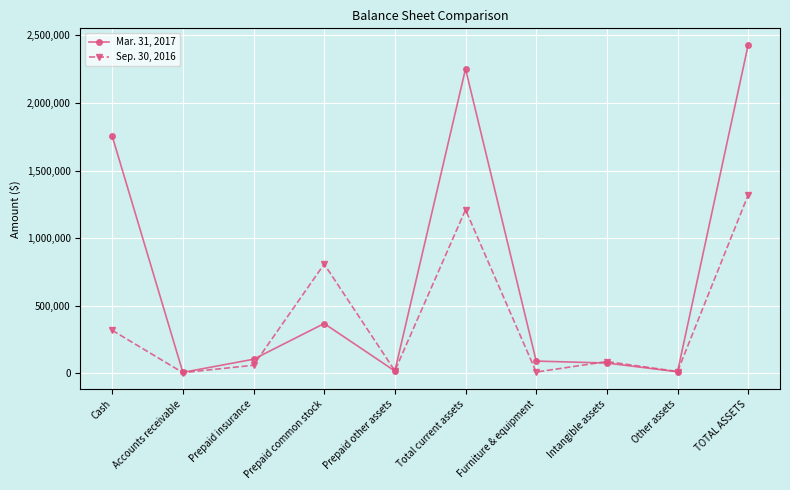

How many lines are shown in the chart?

2